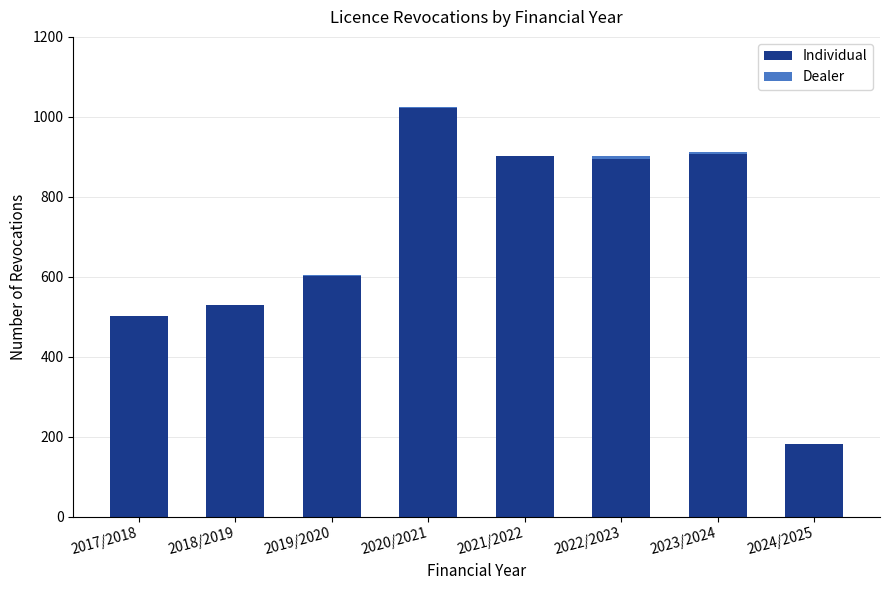

Which category has the highest value in the Individual series?

2020/2021